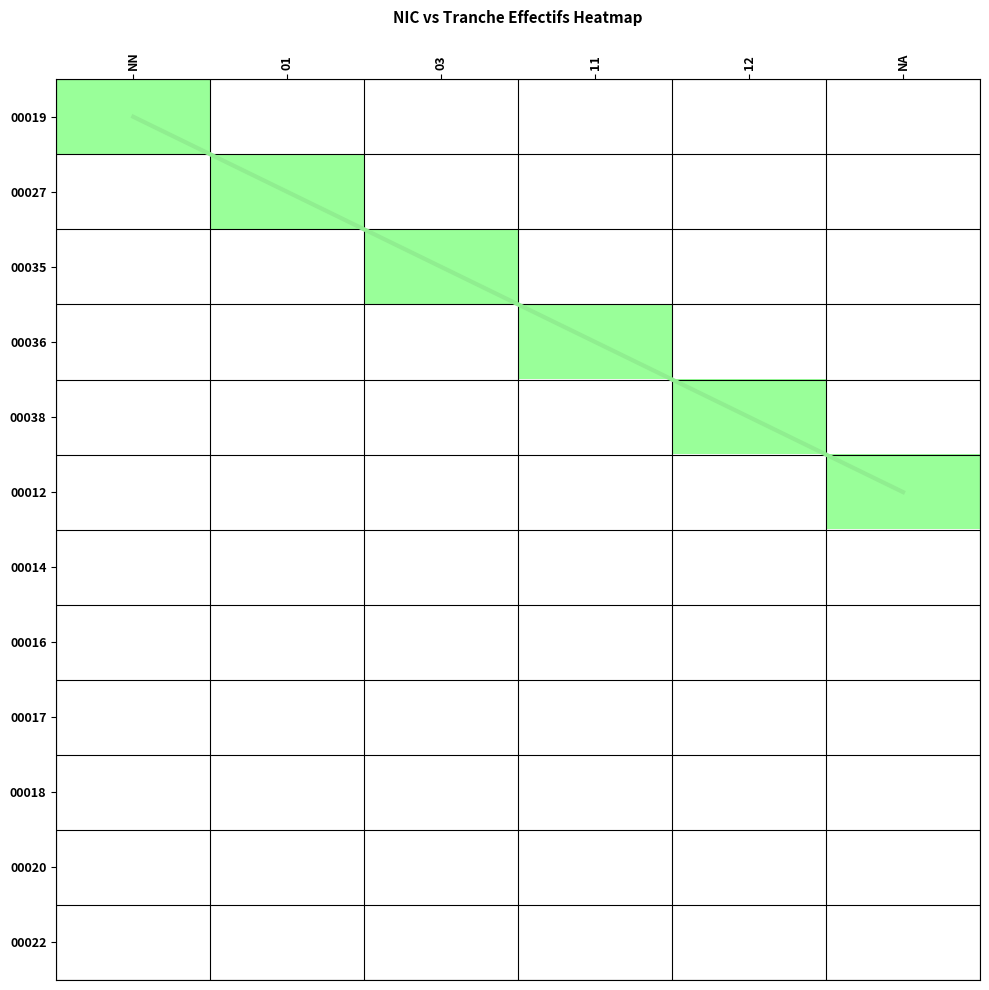

What is the sum of the values at 12 and NN?

4